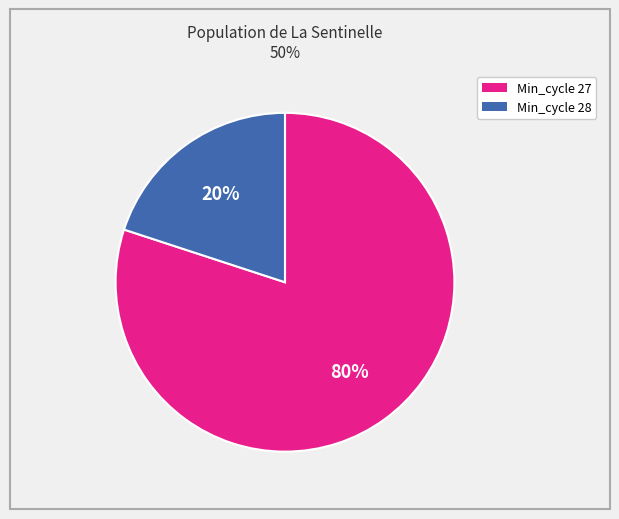

Which category has the biggest portion of the pie?

Min_cycle 27